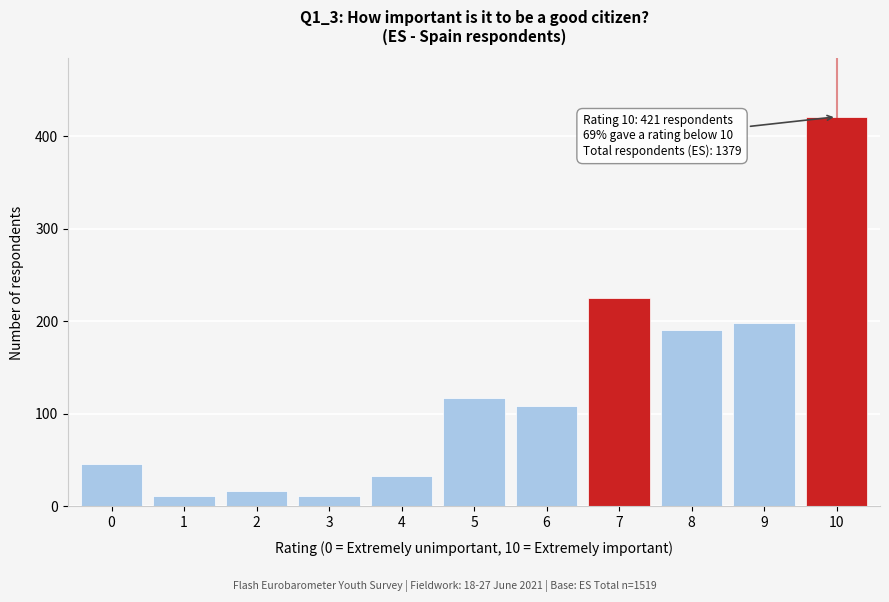

Reading left to right, transcribe all the data shown in this chart.

0=46	1=11	2=17	3=11	4=33	5=117	6=109	7=225	8=191	9=198	10=421